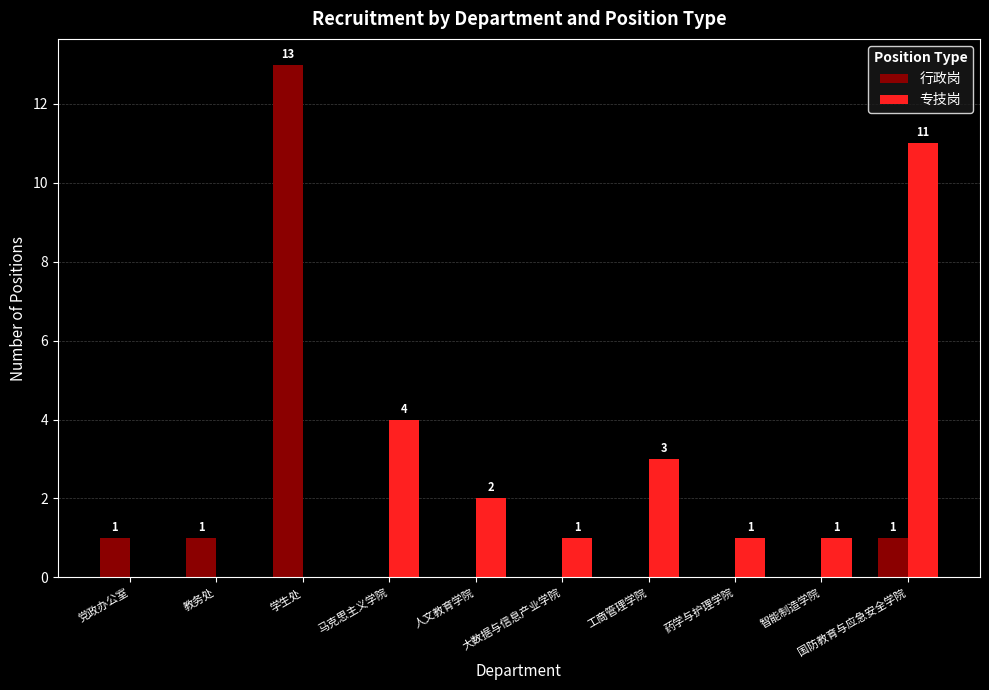

Reading left to right, transcribe all the data shown in this chart.

行政岗: 党政办公室=1	教务处=1	学生处=13	马克思主义学院=0	人文教育学院=0	大数据与信息产业学院=0	工商管理学院=0	药学与护理学院=0	智能制造学院=0	国防教育与应急安全学院=1
专技岗: 党政办公室=0	教务处=0	学生处=0	马克思主义学院=4	人文教育学院=2	大数据与信息产业学院=1	工商管理学院=3	药学与护理学院=1	智能制造学院=1	国防教育与应急安全学院=11